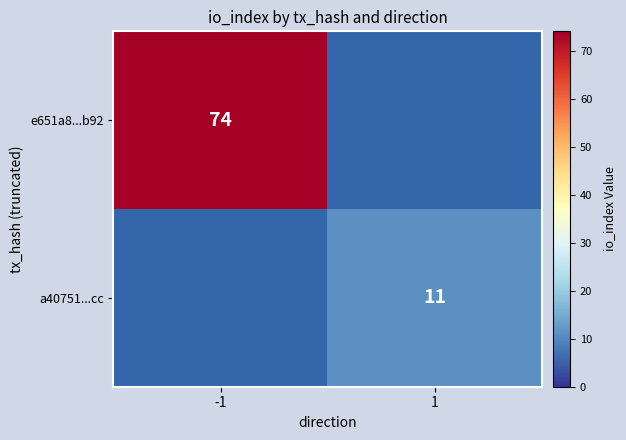

The value of e651a8...b92 at -1 is 16.7. True or false?

False